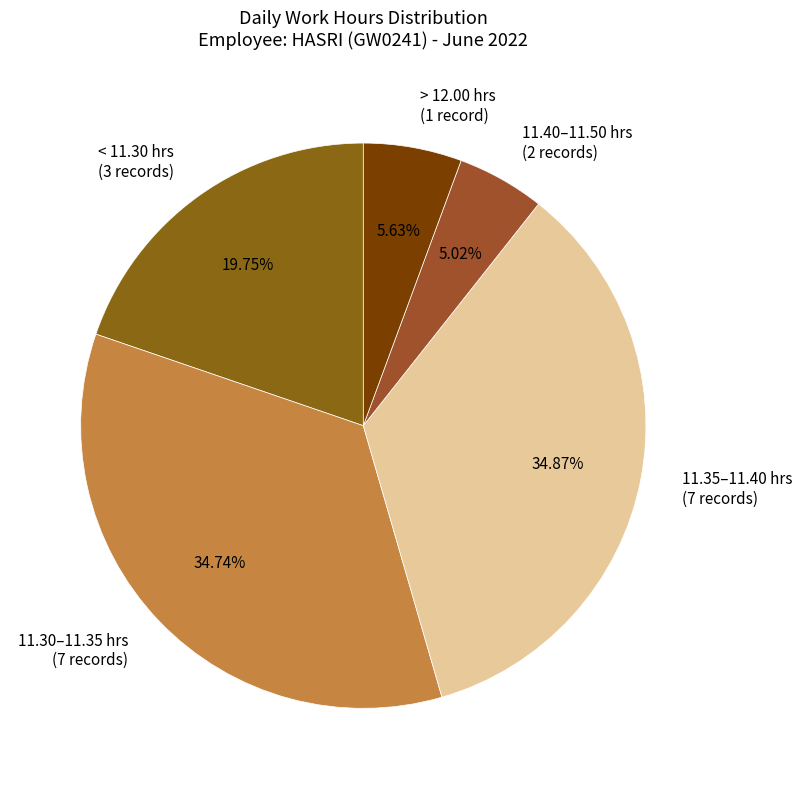

To the nearest percent, what is the difference between the largest and smallest slice percentages?

30%